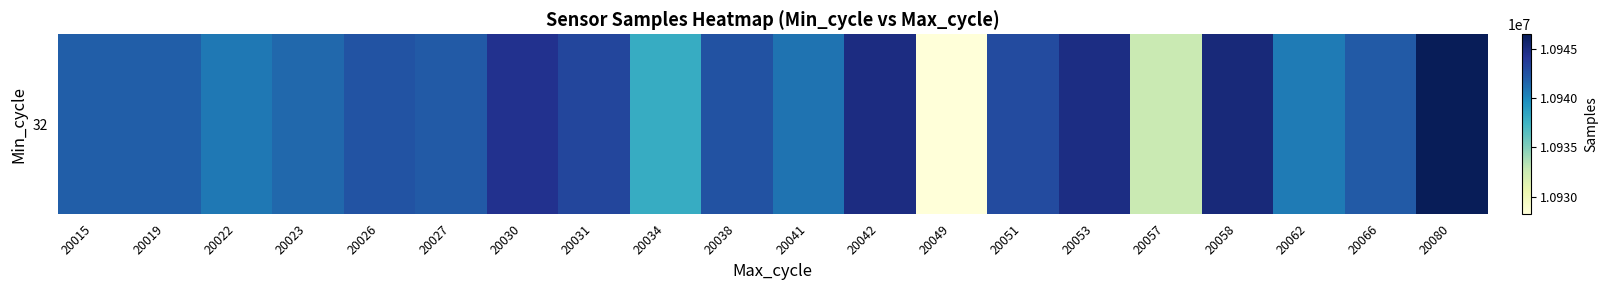

What is the greatest value displayed?

10946446